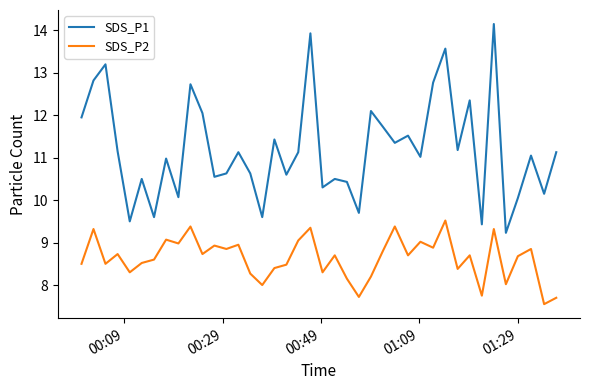

What is the difference between the maximum and second lowest values in the SDS_P2 series?

1.8